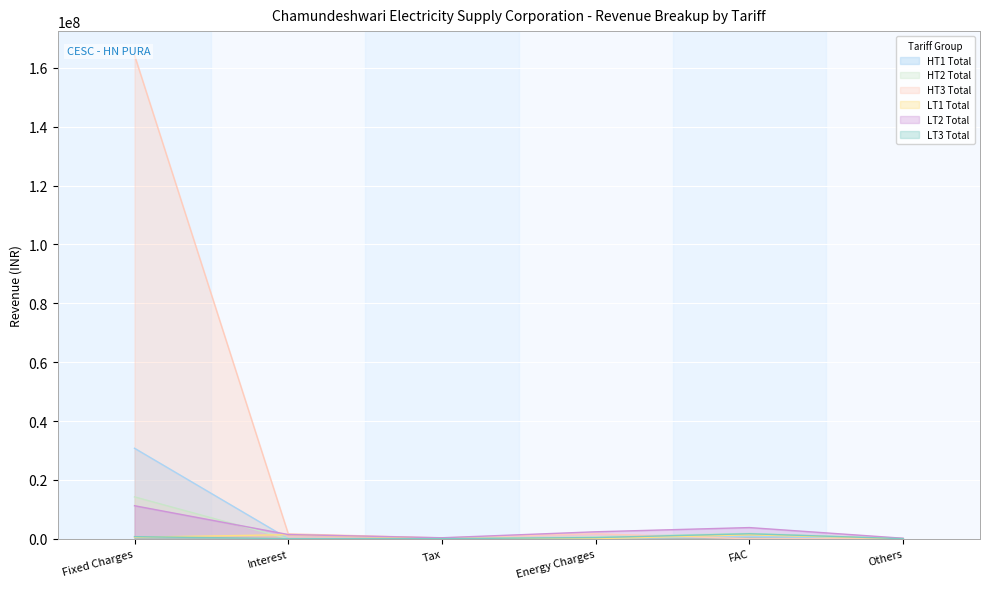

Is the value of HT1 Total at Tax greater than the value of LT1 Total at Interest?

No